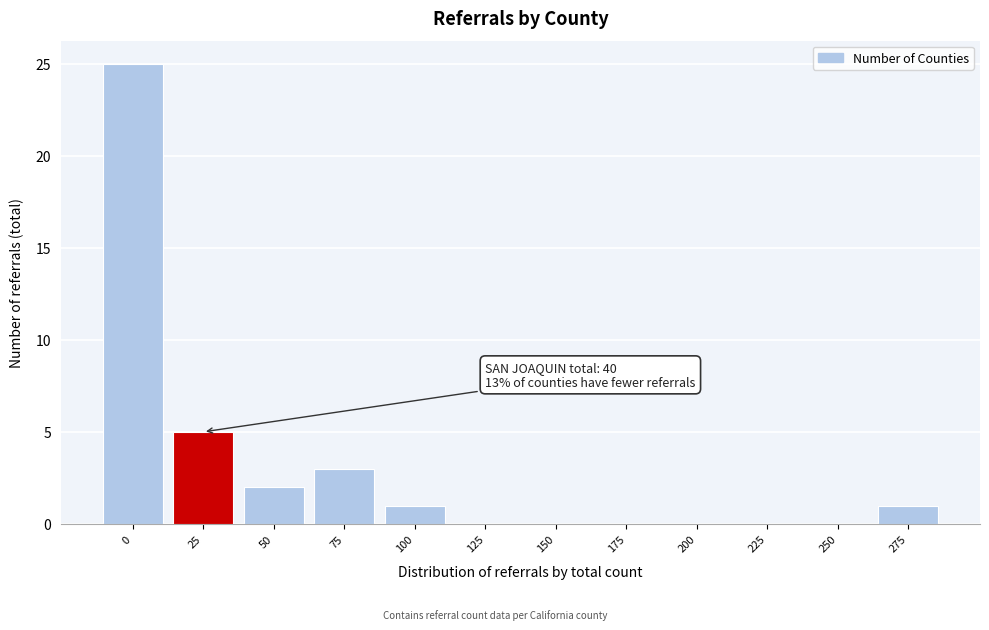

Reading left to right, extract all data points from this chart.

0=25	25=5	50=2	75=3	100=1	125=0	150=0	175=0	200=0	225=0	250=0	275=1